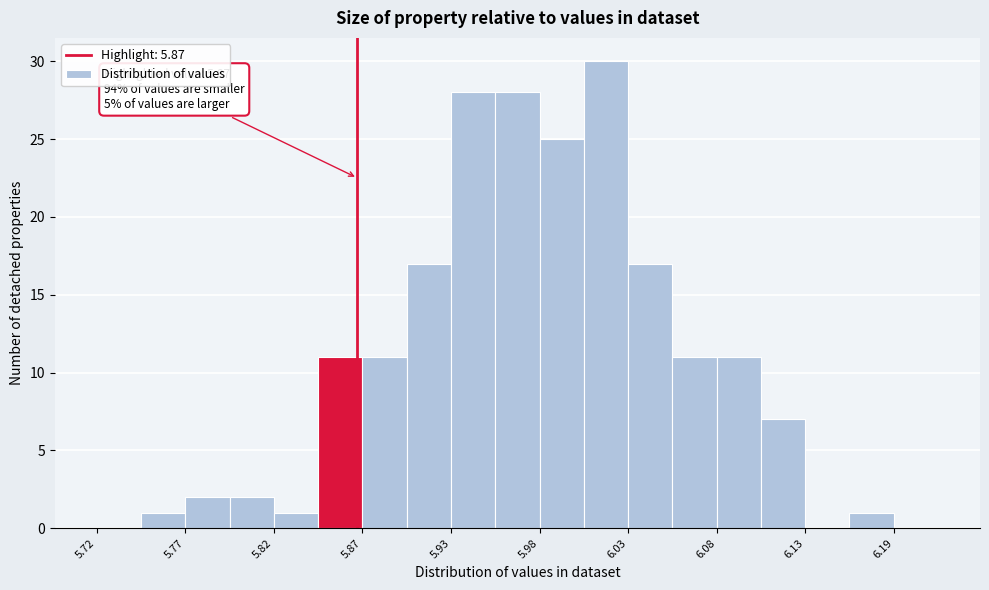

Read against the x-axis, roughly where is the centre of the tallest bar?

6.02